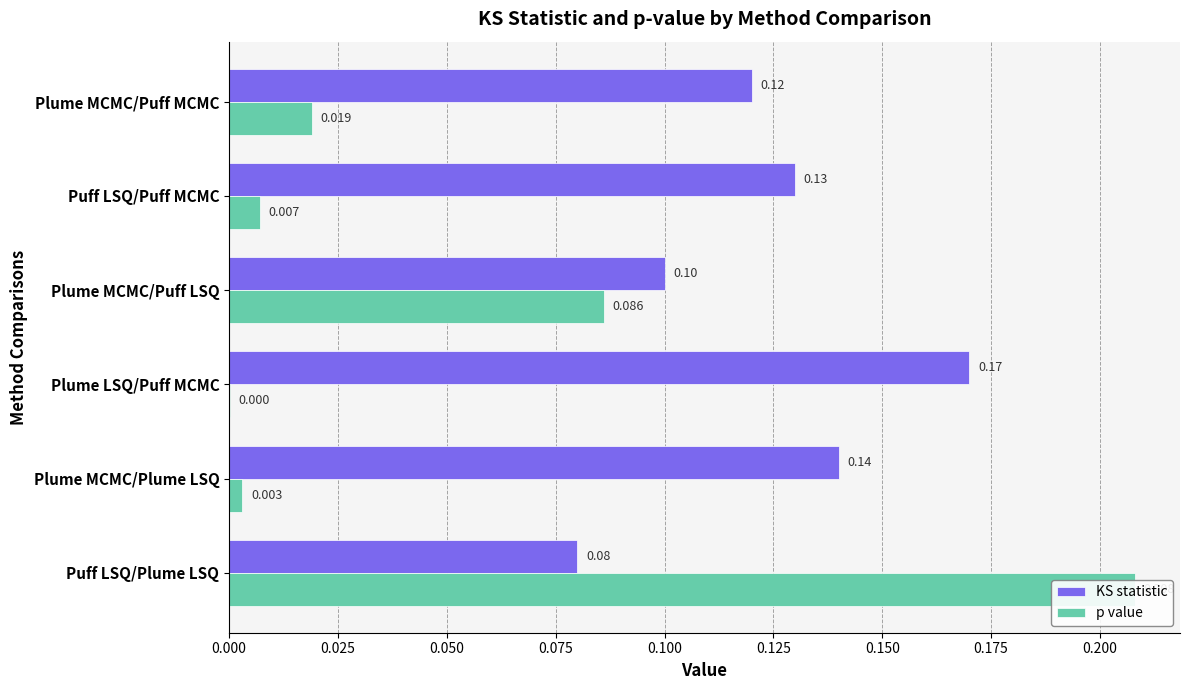

What is the difference between the highest and lowest values at Plume MCMC/Plume LSQ?

0.1